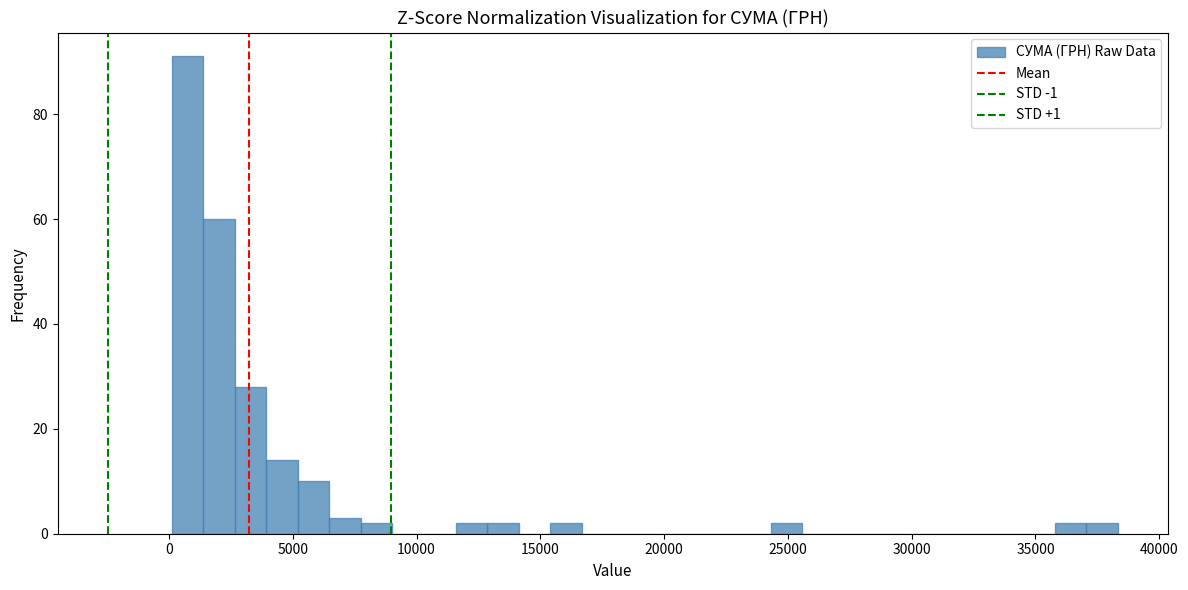

Read against the x-axis, roughly where is the centre of the tallest bar?

500